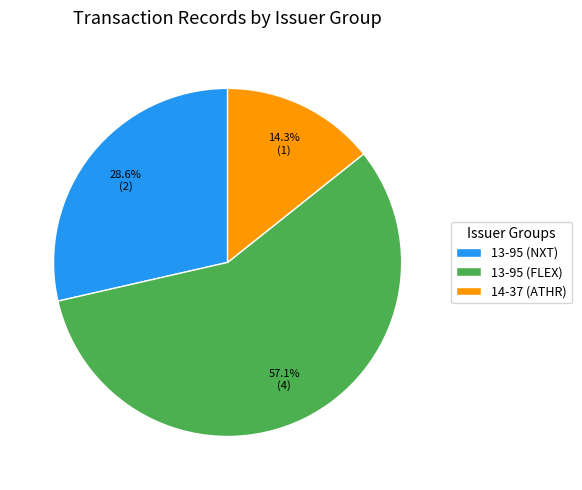

Does 13-95 (FLEX) account for over 50% of the chart?

Yes